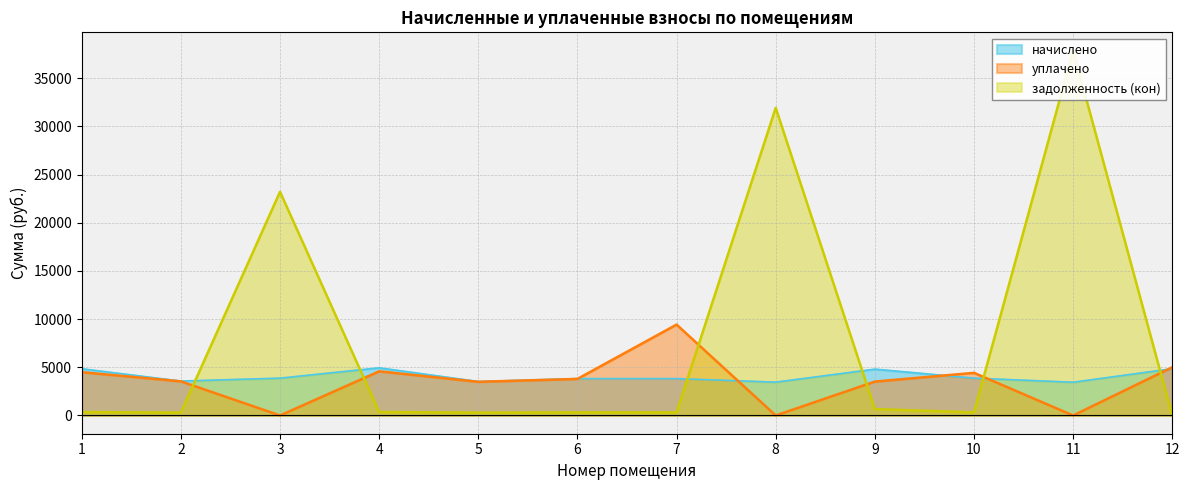

What is the value of the задолженность (кон) point at the 3rd from the left?

23213.8